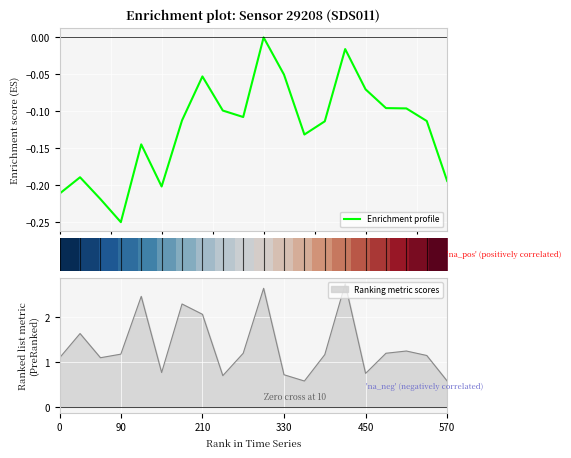

The Ranking metric scores series shows 0.2 at 450. True or false?

False